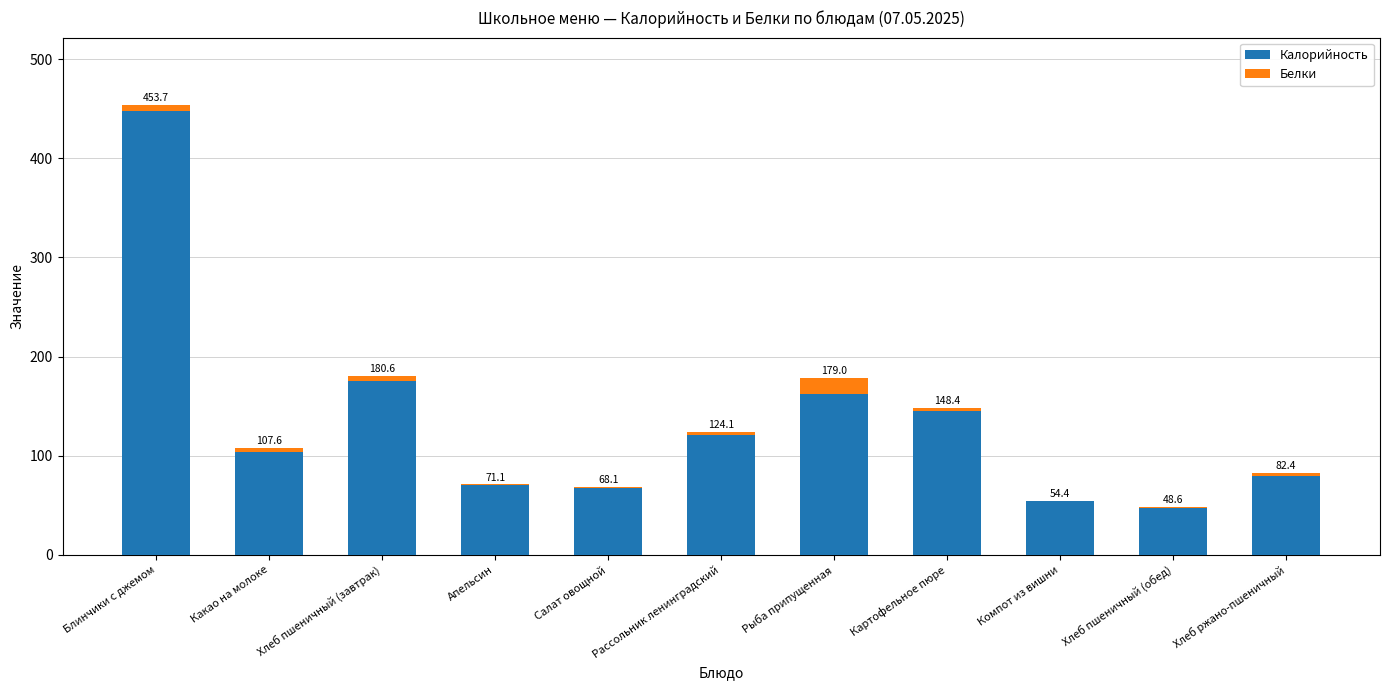

What are all the series names shown in the legend?

Калорийность, Белки